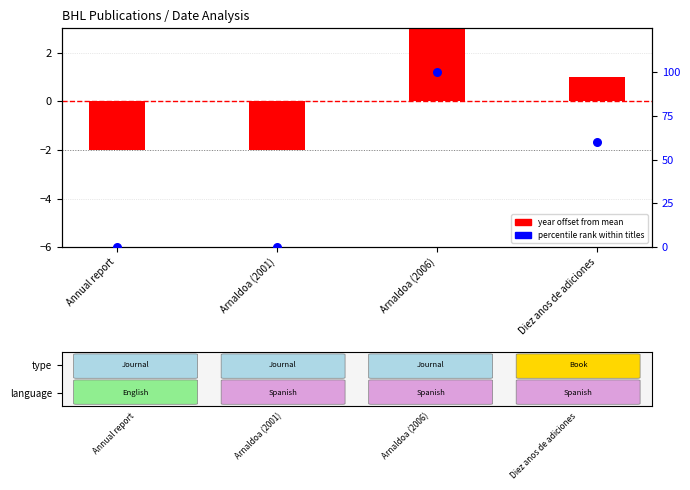

Which series contains the highest Y value?

percentile rank within titles